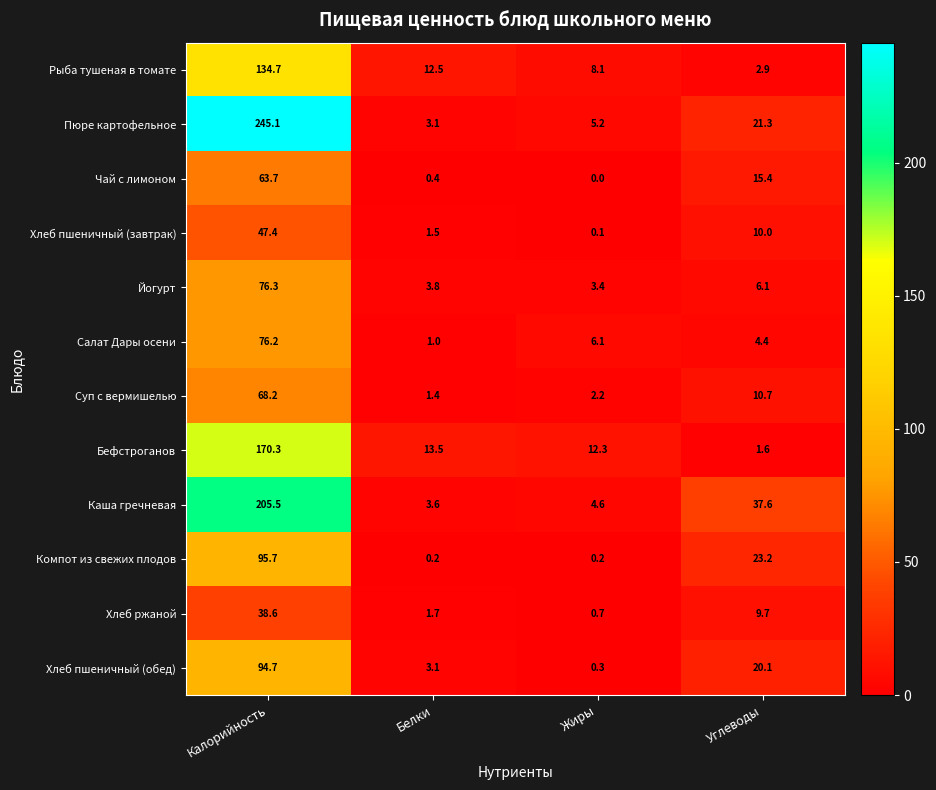

List the series in order of their peak value, highest first.

Пюре картофельное, Каша гречневая, Бефстроганов, Рыба тушеная в томате, Компот из свежих плодов, Хлеб пшеничный (обед), Йогурт, Салат Дары осени, Суп с вермишелью, Чай с лимоном, Хлеб пшеничный (завтрак), Хлеб ржаной